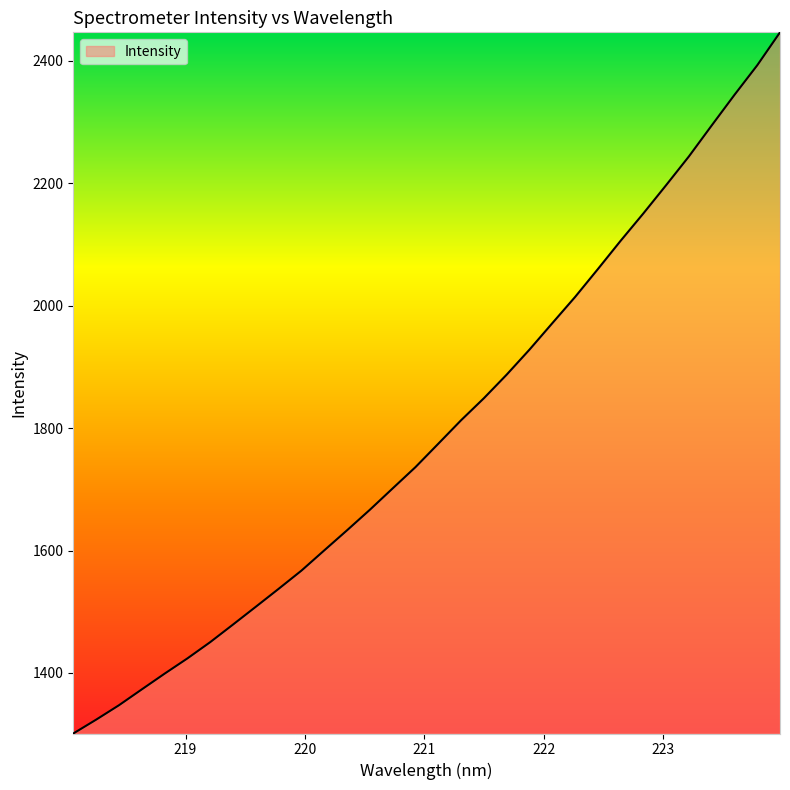

What is the smallest value displayed?

1301.2